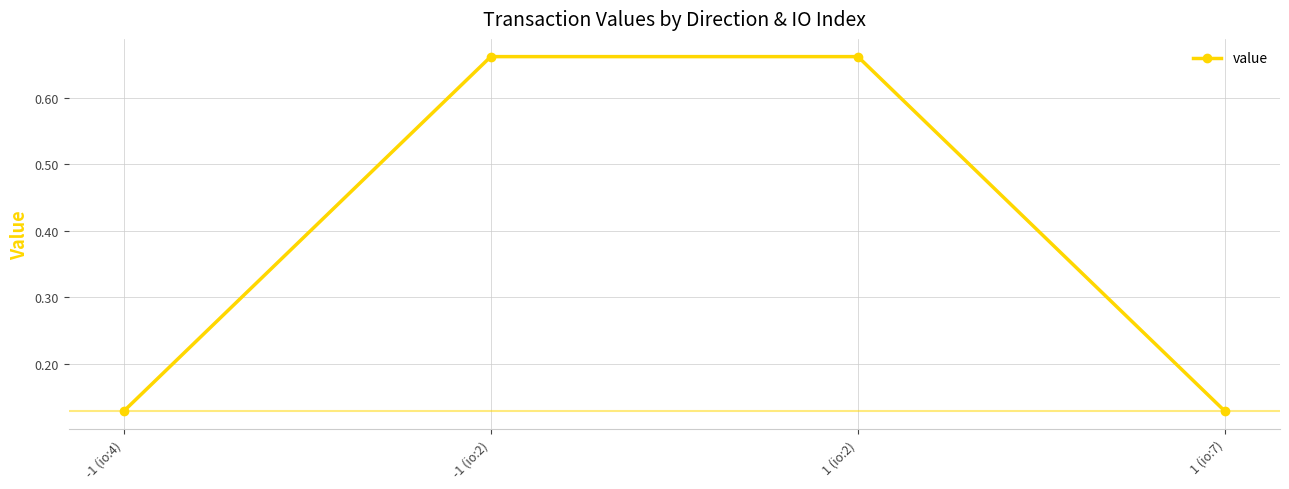

True or false: the data shows 1.2 at -1 (io:2).

False